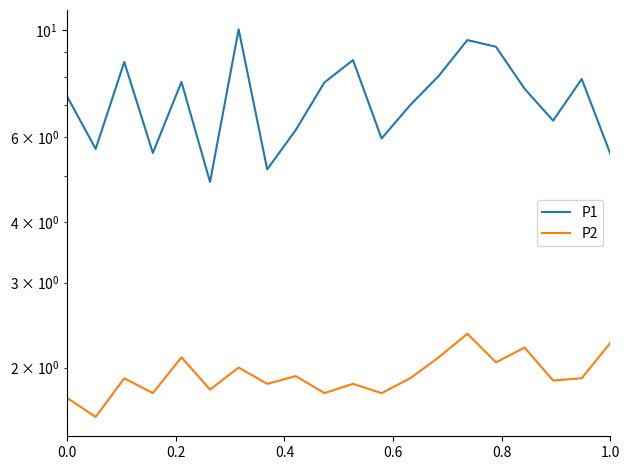

How many data points does each series have?

20